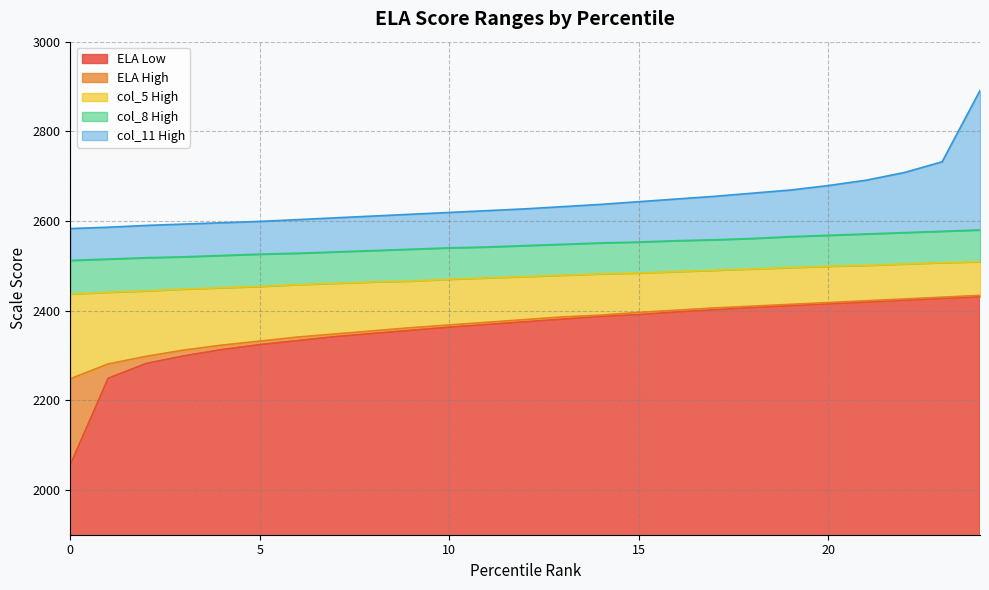

What is the value of the ELA High point at the 20th from the left?

2414